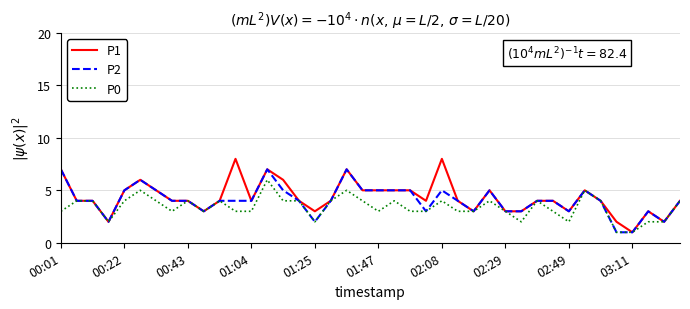

What is the greatest value displayed?

8